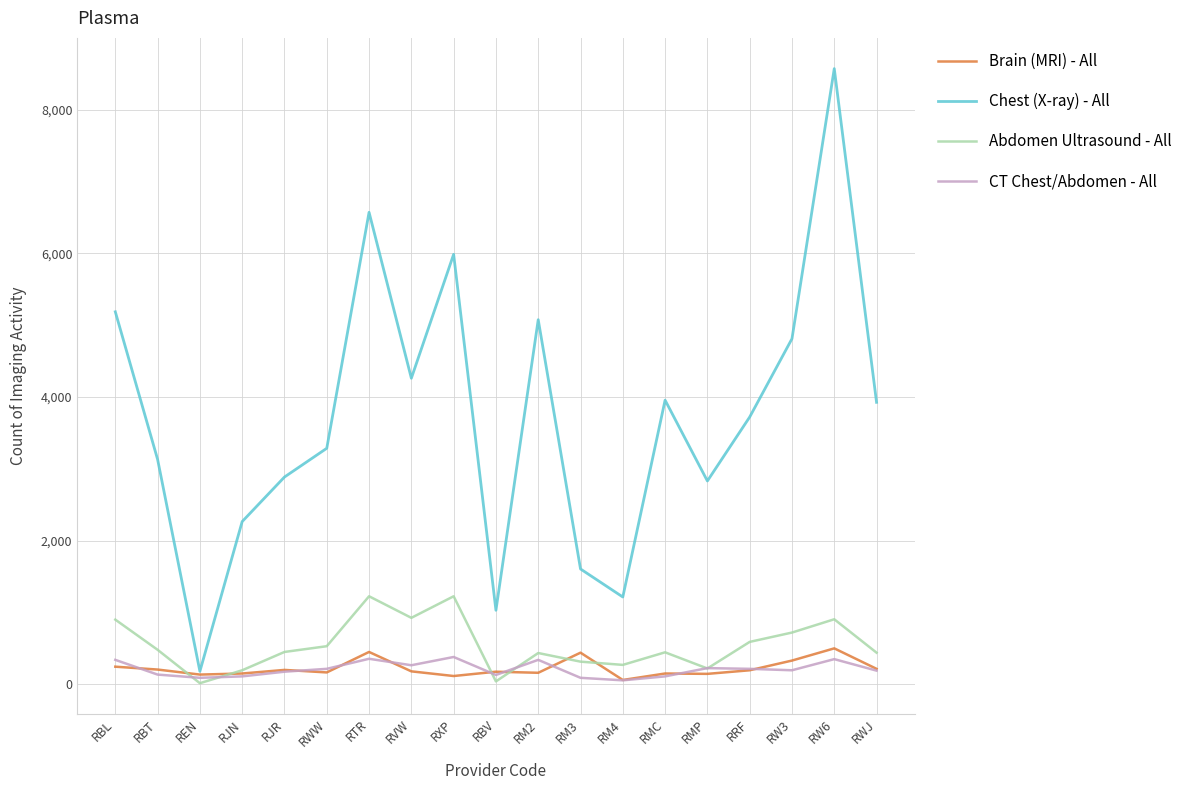

Which series changed the most between REN and RMP?

Chest (X-ray) - All